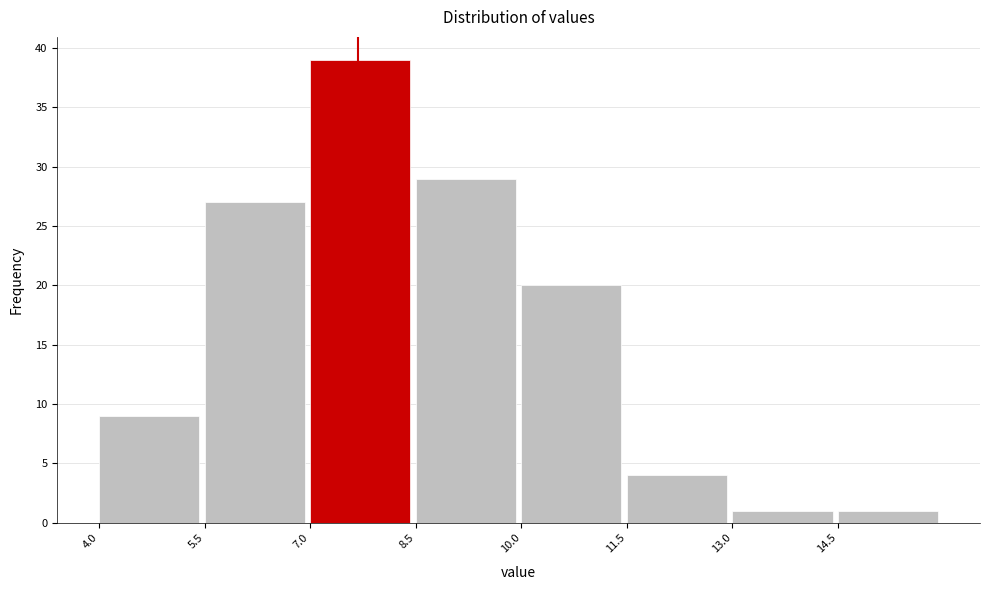

Reading left to right, transcribe this chart: for each bar, give the range it covers on the x-axis and its height. Neither the bar edges nor the heights are printed on the chart, so give them approximately, as read against the axes.

4.0 to 5.5: 9
5.5 to 7.0: 27
7.0 to 8.5: 39
8.5 to 10.0: 29
10.0 to 11.5: 20
11.5 to 13.0: 4
13.0 to 14.5: 1
14.5 to 16.0: 1